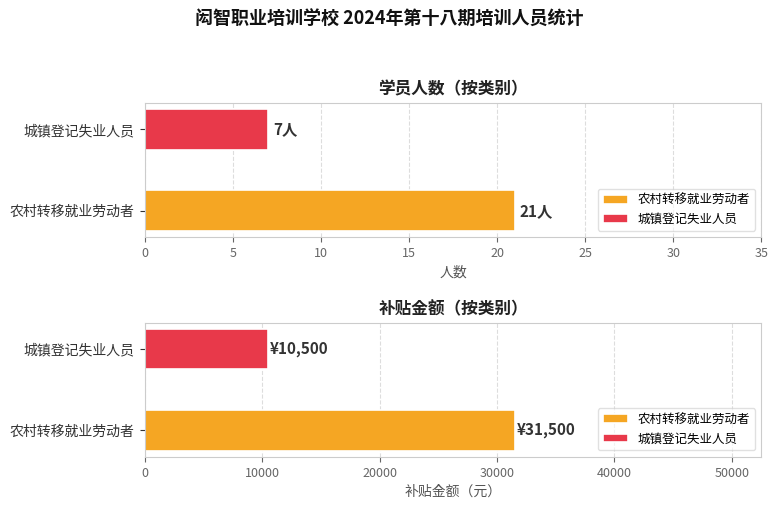

Which series changed the most between 农村转移就业劳动者 and 城镇登记失业人员?

农村转移就业劳动者